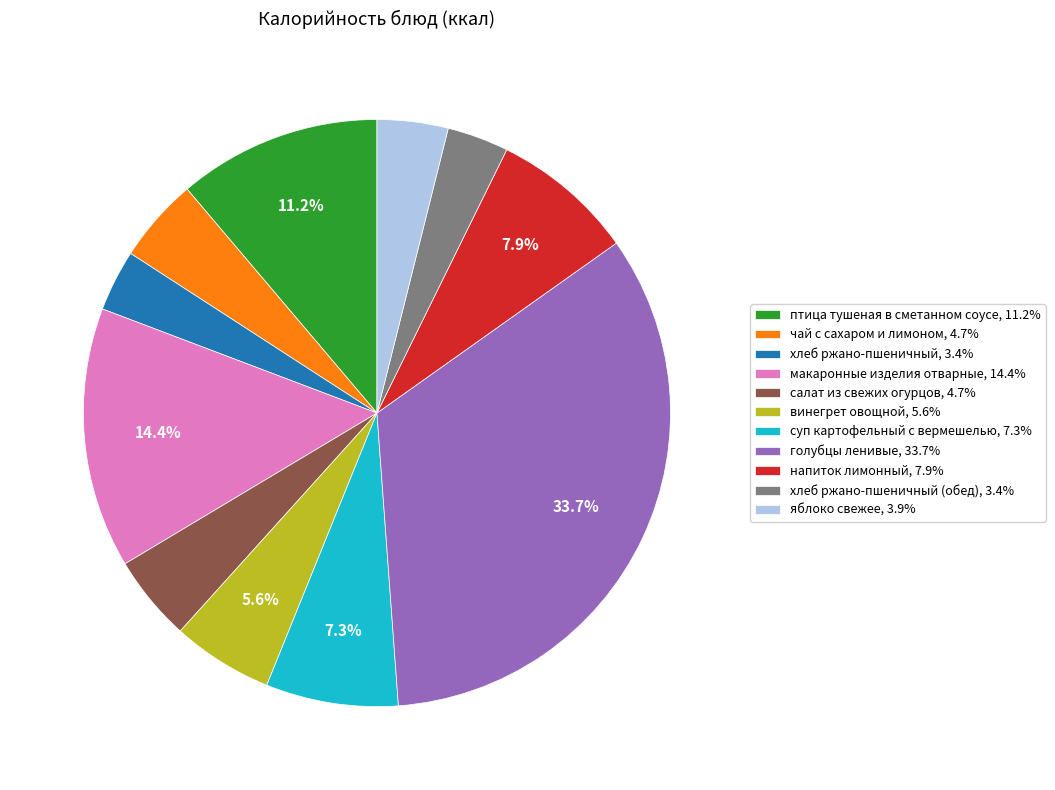

Combined, do суп картофельный с вермешелью, 7.3% and чай с сахаром и лимоном, 4.7% account for over 50%?

No